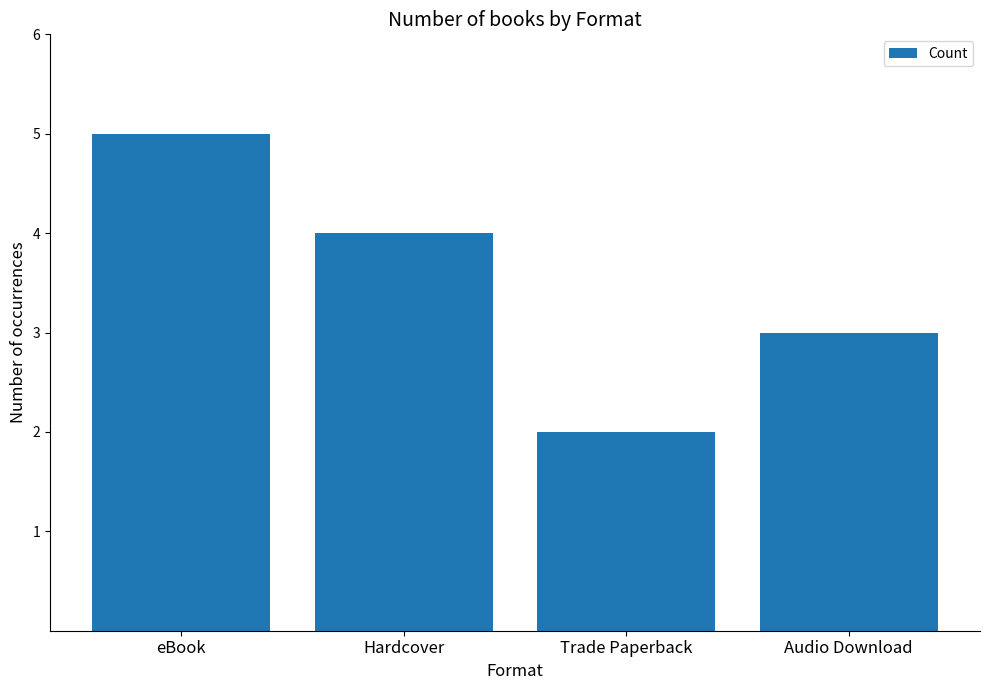

List the labels in order of value, smallest first.

Trade Paperback, Audio Download, Hardcover, eBook